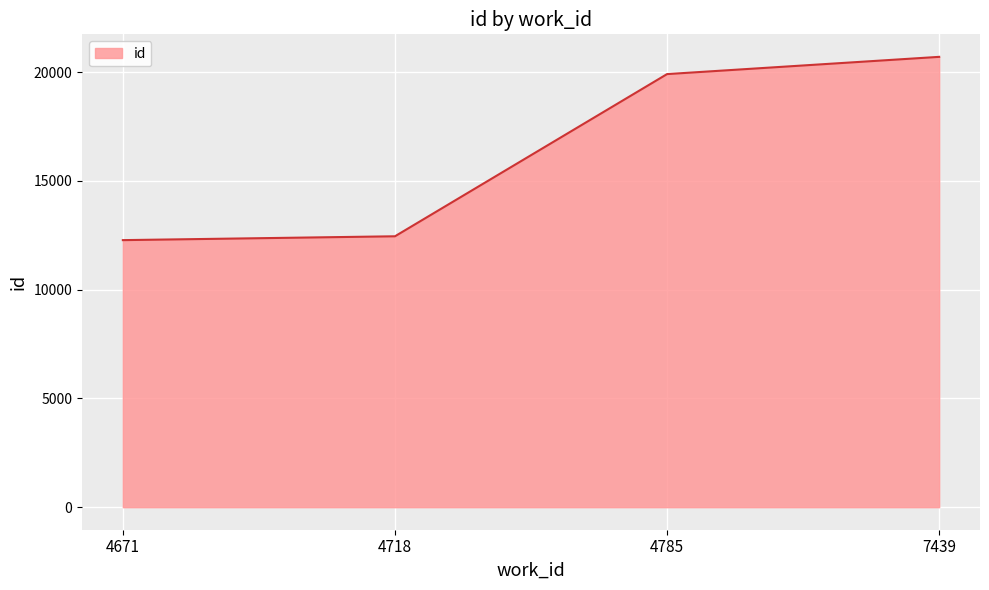

Is it true that the value at 4671 is 12275?

True